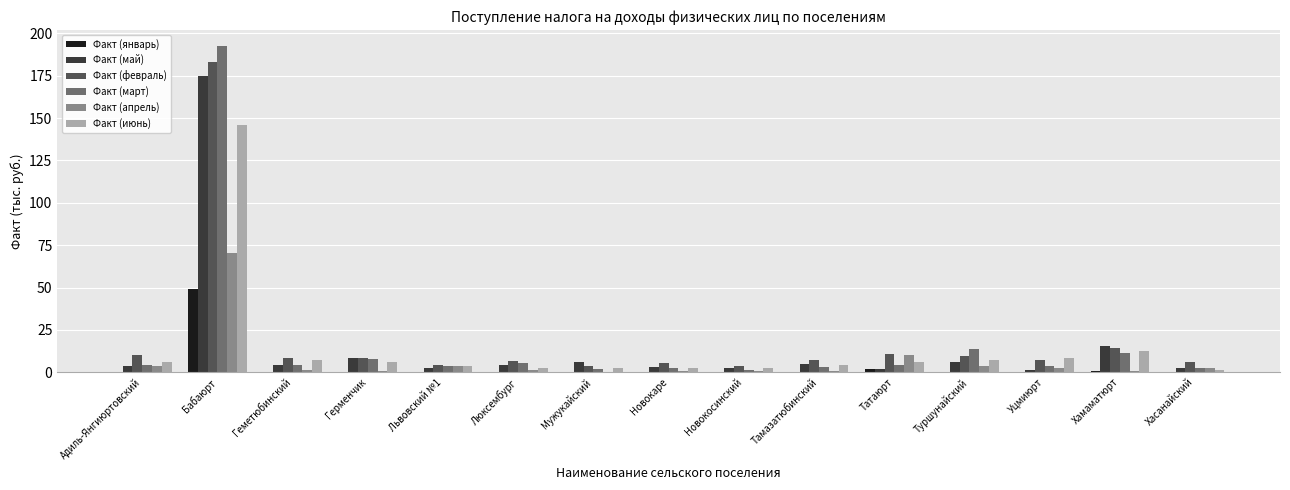

Is it true that Факт (июнь) equals 5.7 at Хамаматюрт?

False